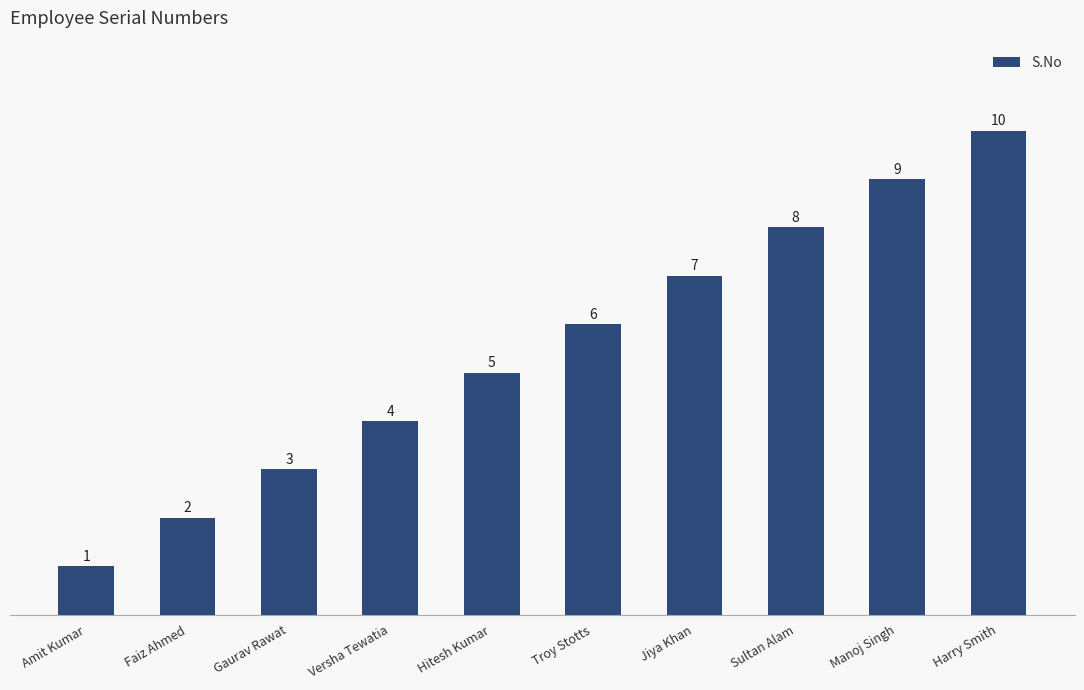

Rank the categories by value from highest to lowest.

Harry Smith, Manoj Singh, Sultan Alam, Jiya Khan, Troy Stotts, Hitesh Kumar, Versha Tewatia, Gaurav Rawat, Faiz Ahmed, Amit Kumar